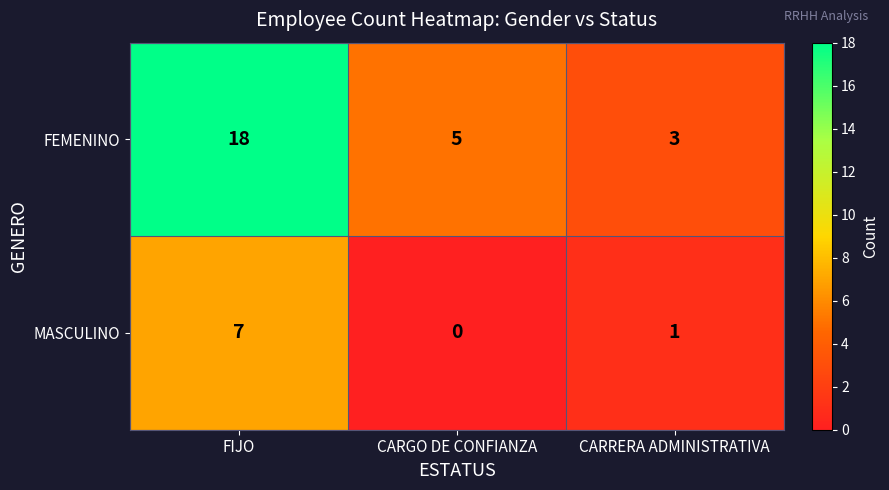

What value does the MASCULINO series have at FIJO?

7